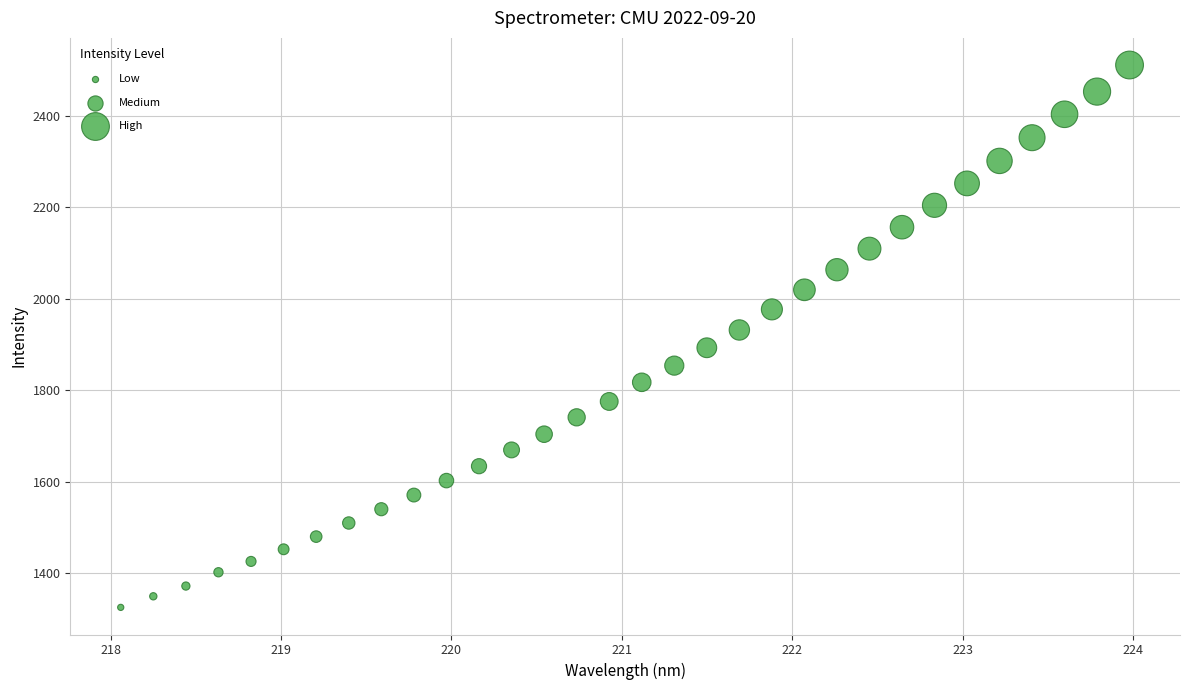

What is the range of Y values (max minus min)?

1185.9